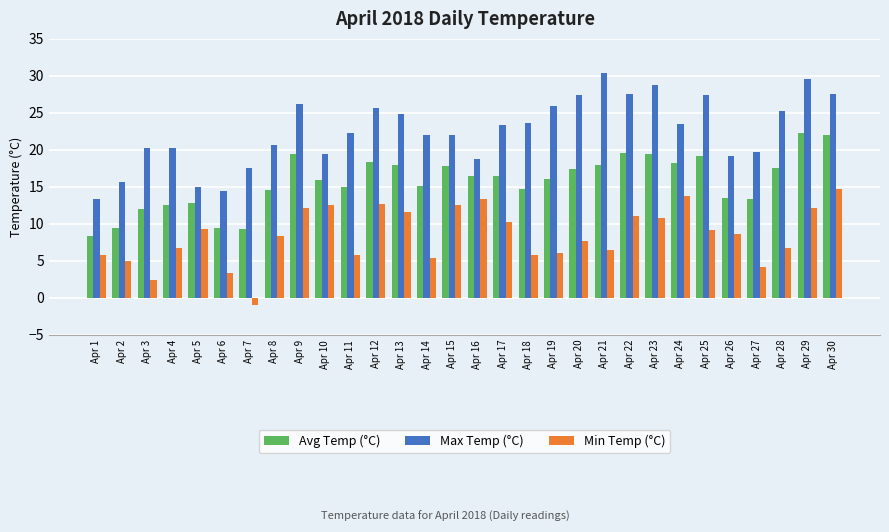

The Max Temp (°C) series shows 8.1 at Apr 28. True or false?

False